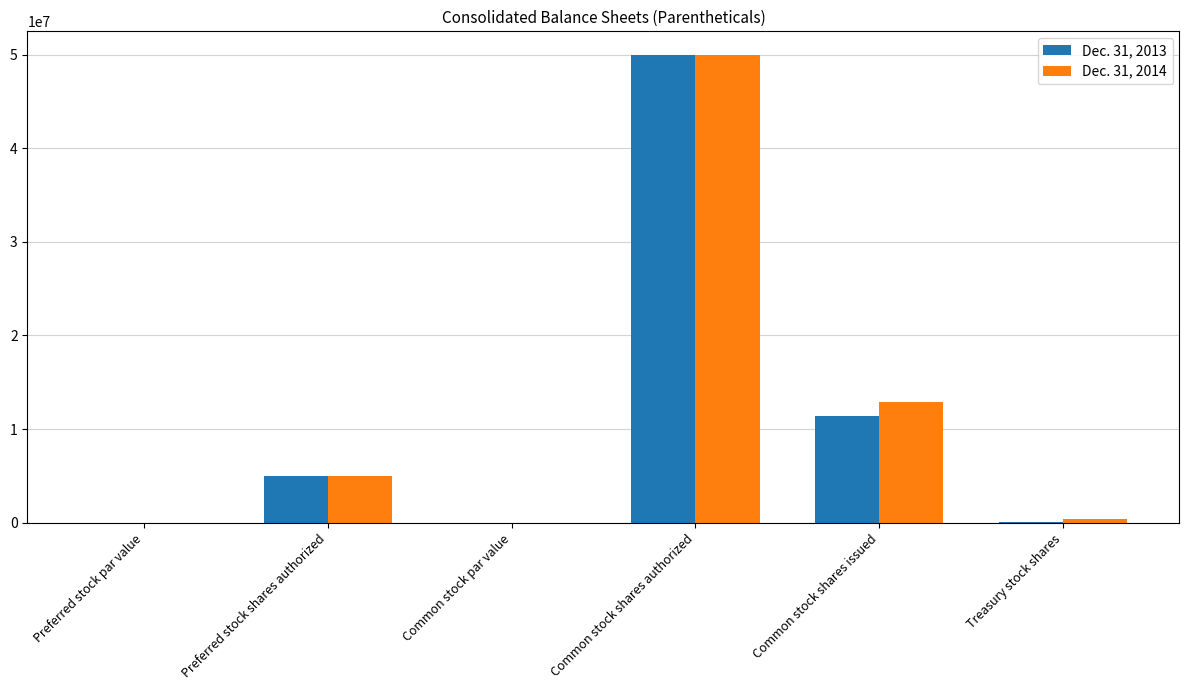

Which label corresponds to the largest value in the chart?

Common stock shares authorized